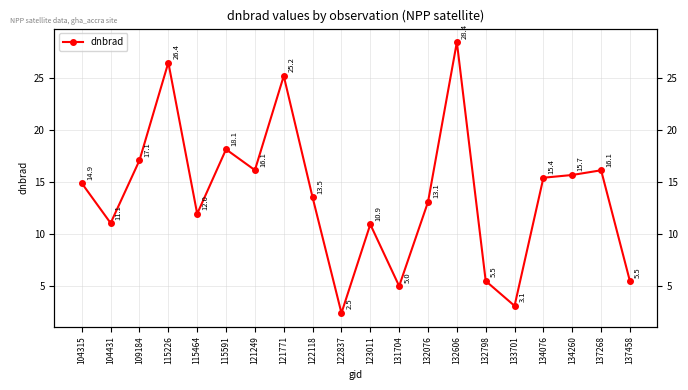

What is the change in value from 104431 to 115464?

+0.9